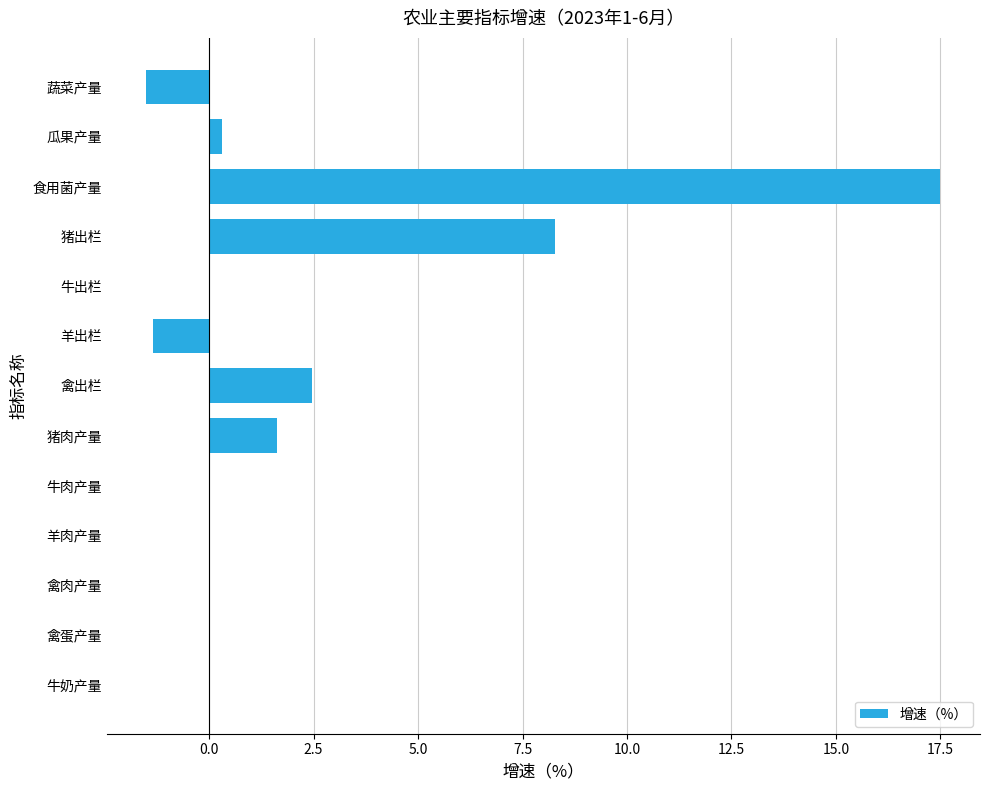

What is the change in value from 猪出栏 to 羊出栏?

-9.6